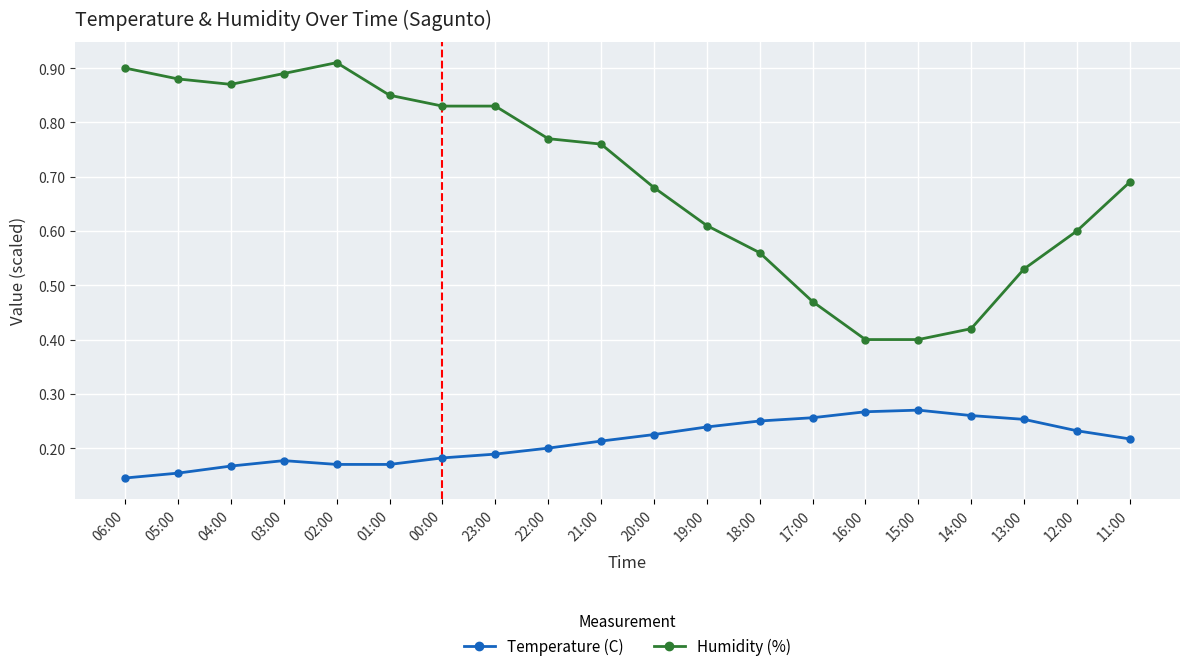

Does the chart have visible grid lines?

Yes